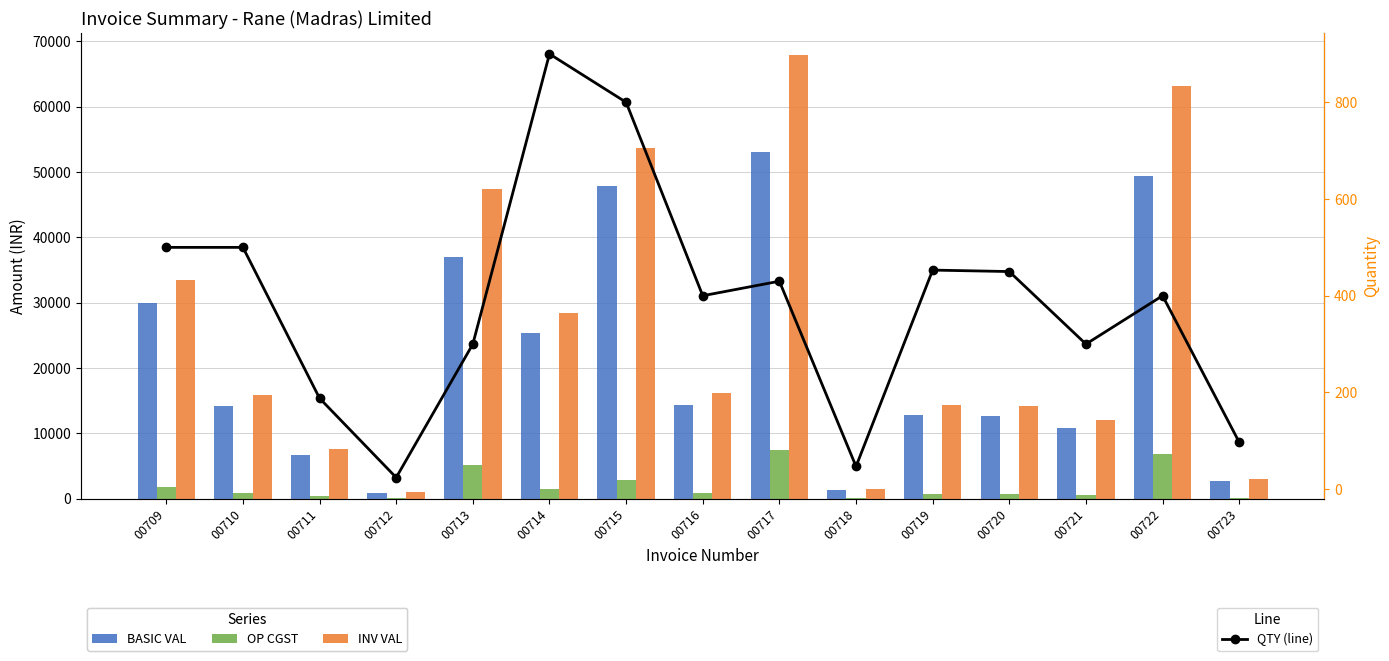

What is the average value of the BASIC VAL series?

21281.3